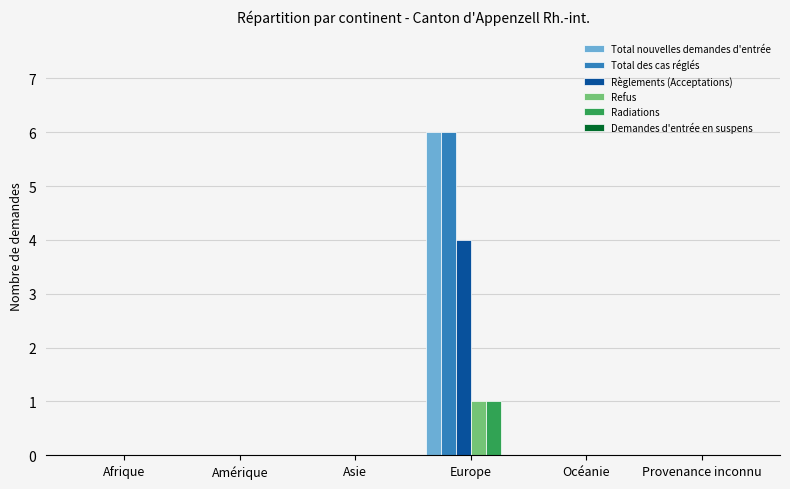

Reading left to right, extract all data points from this chart.

Total nouvelles demandes d'entrée: Afrique=0	Amérique=0	Asie=0	Europe=6	Océanie=0	Provenance inconnu=0
Total des cas réglés: Afrique=0	Amérique=0	Asie=0	Europe=6	Océanie=0	Provenance inconnu=0
Règlements (Acceptations): Afrique=0	Amérique=0	Asie=0	Europe=4	Océanie=0	Provenance inconnu=0
Refus: Afrique=0	Amérique=0	Asie=0	Europe=1	Océanie=0	Provenance inconnu=0
Radiations: Afrique=0	Amérique=0	Asie=0	Europe=1	Océanie=0	Provenance inconnu=0